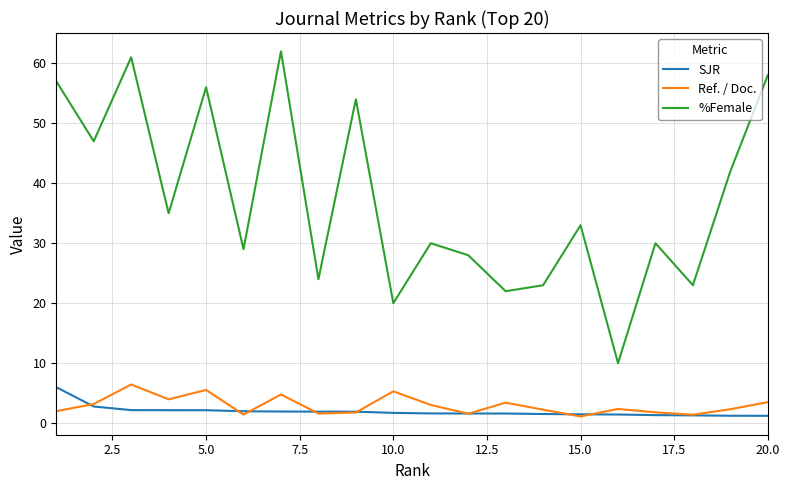

True or false: %Female and SJR intersect in this chart.

False